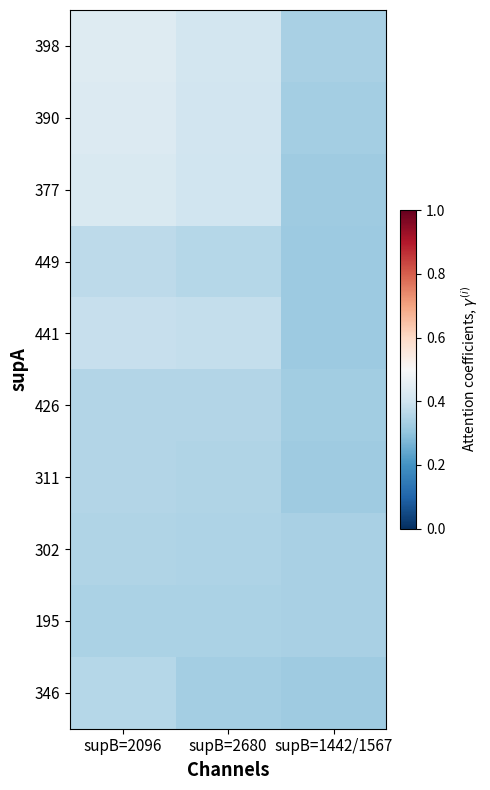

Which category has the highest value across all series?

supB=2096